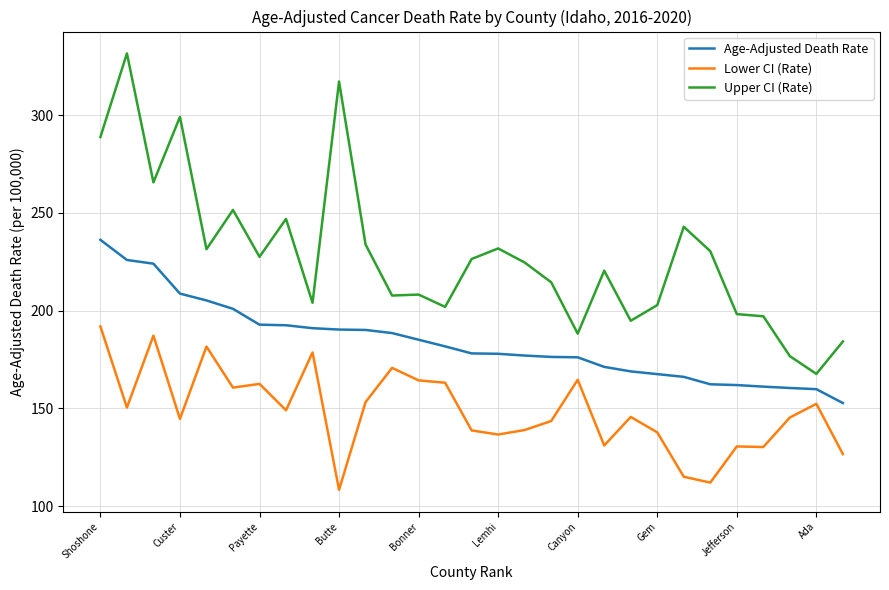

List the series in order of their overall mean, lowest first.

Lower CI (Rate), Age-Adjusted Death Rate, Upper CI (Rate)